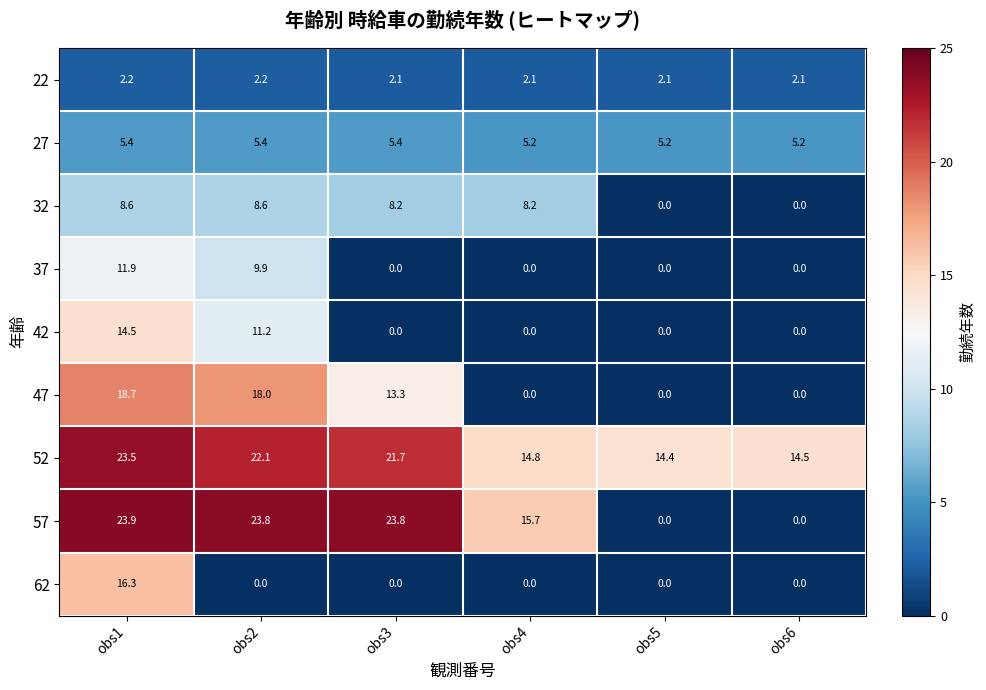

Which series has the largest total across all categories?

52